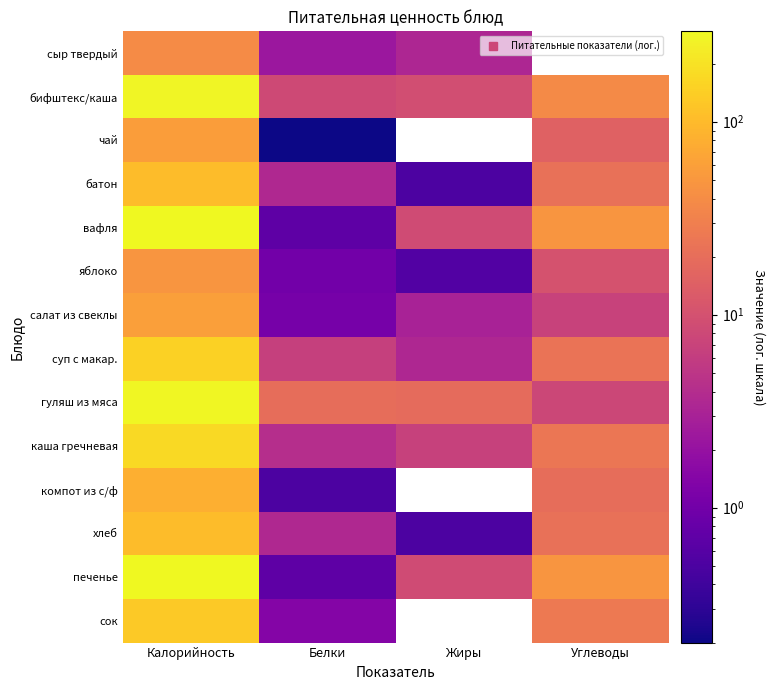

What is the sum of all салат из свеклы values?

69.1